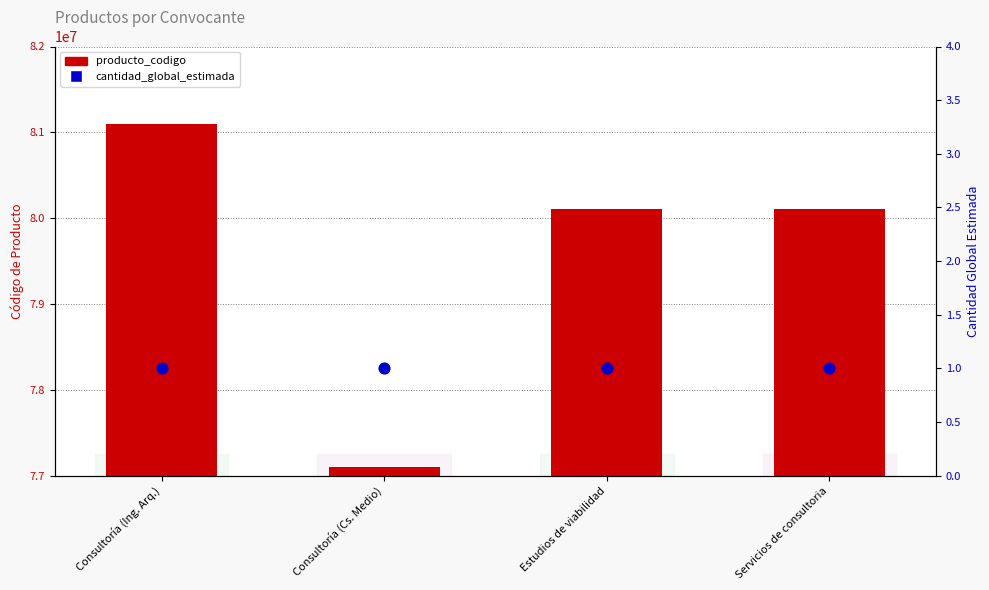

Which series has the widest spread of Y values?

producto_codigo